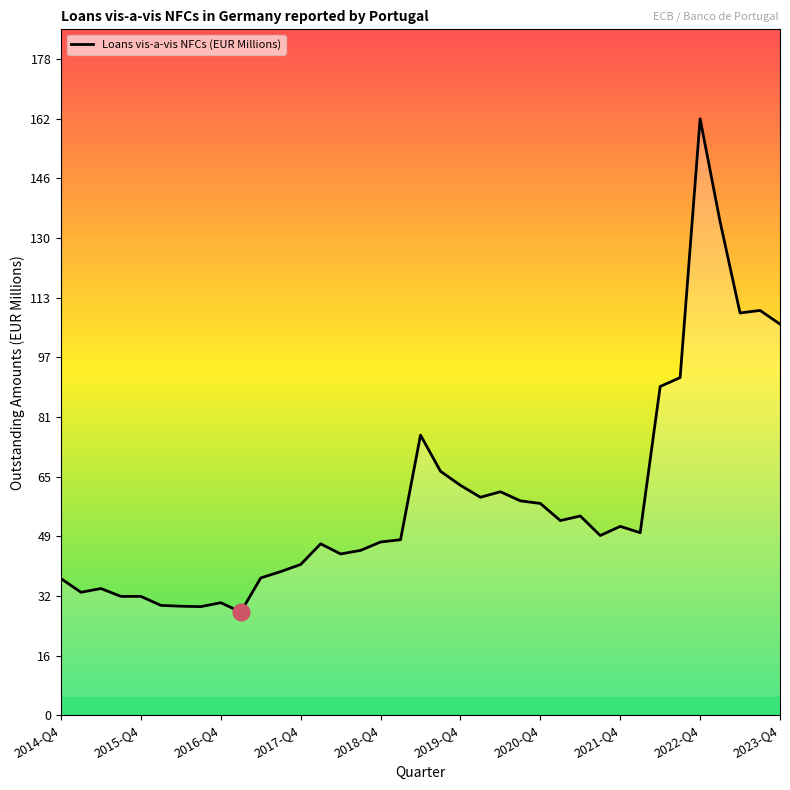

What is the minimum value shown in the chart?

28.0